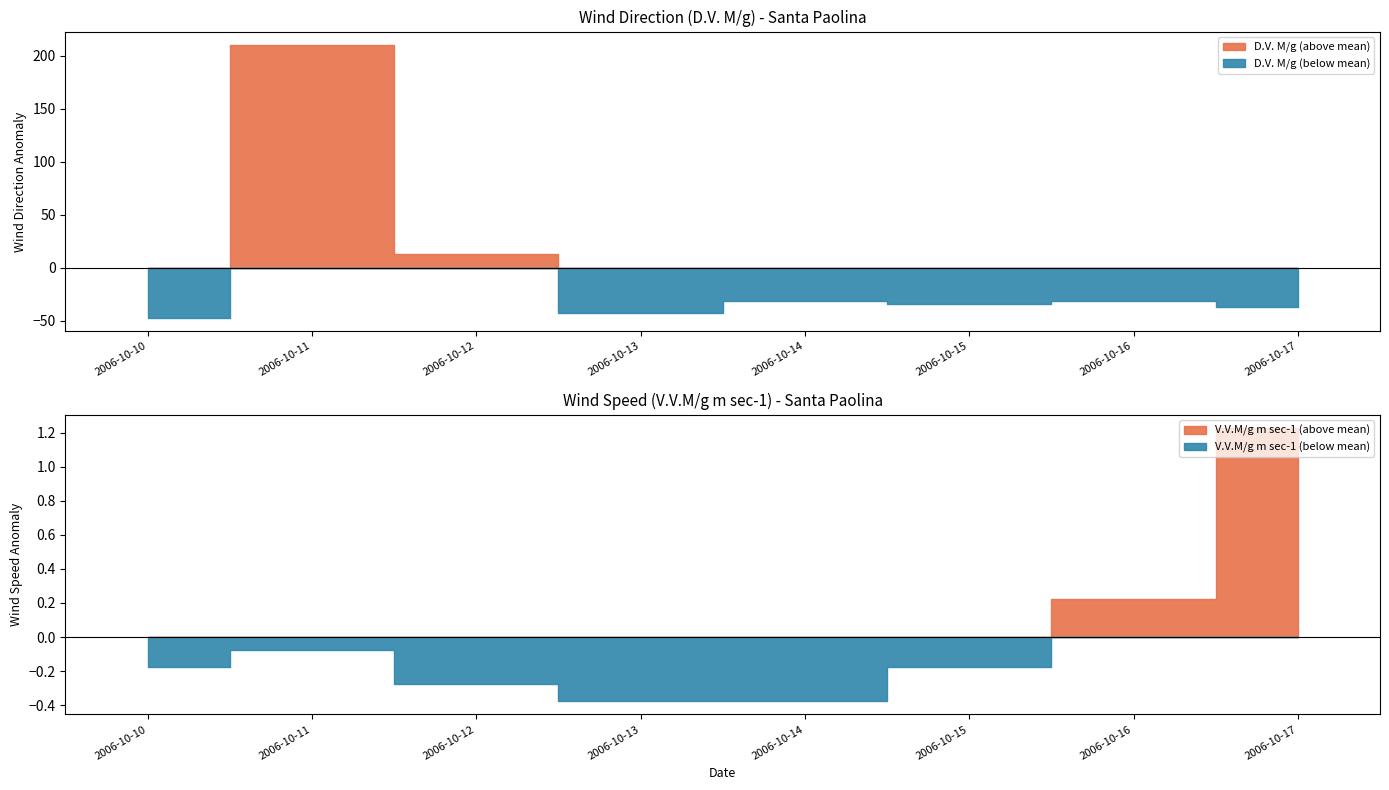

True or false: D.V. M/g and V.V.M/g m sec-1 cross at least once.

False